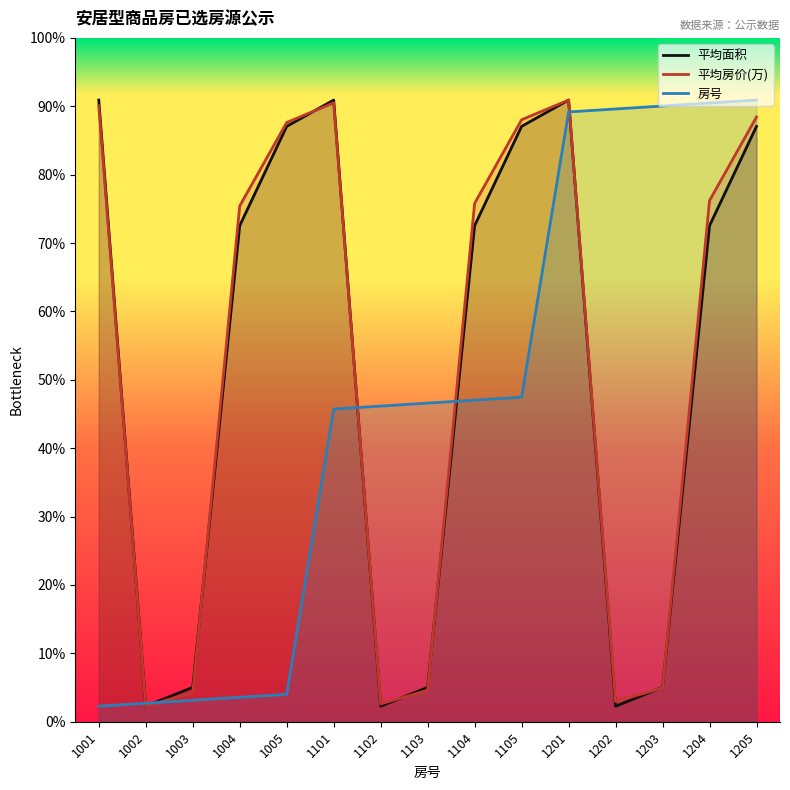

Between which two adjacent categories do 房号 and 平均房价(万) first intersect?

1001 and 1002